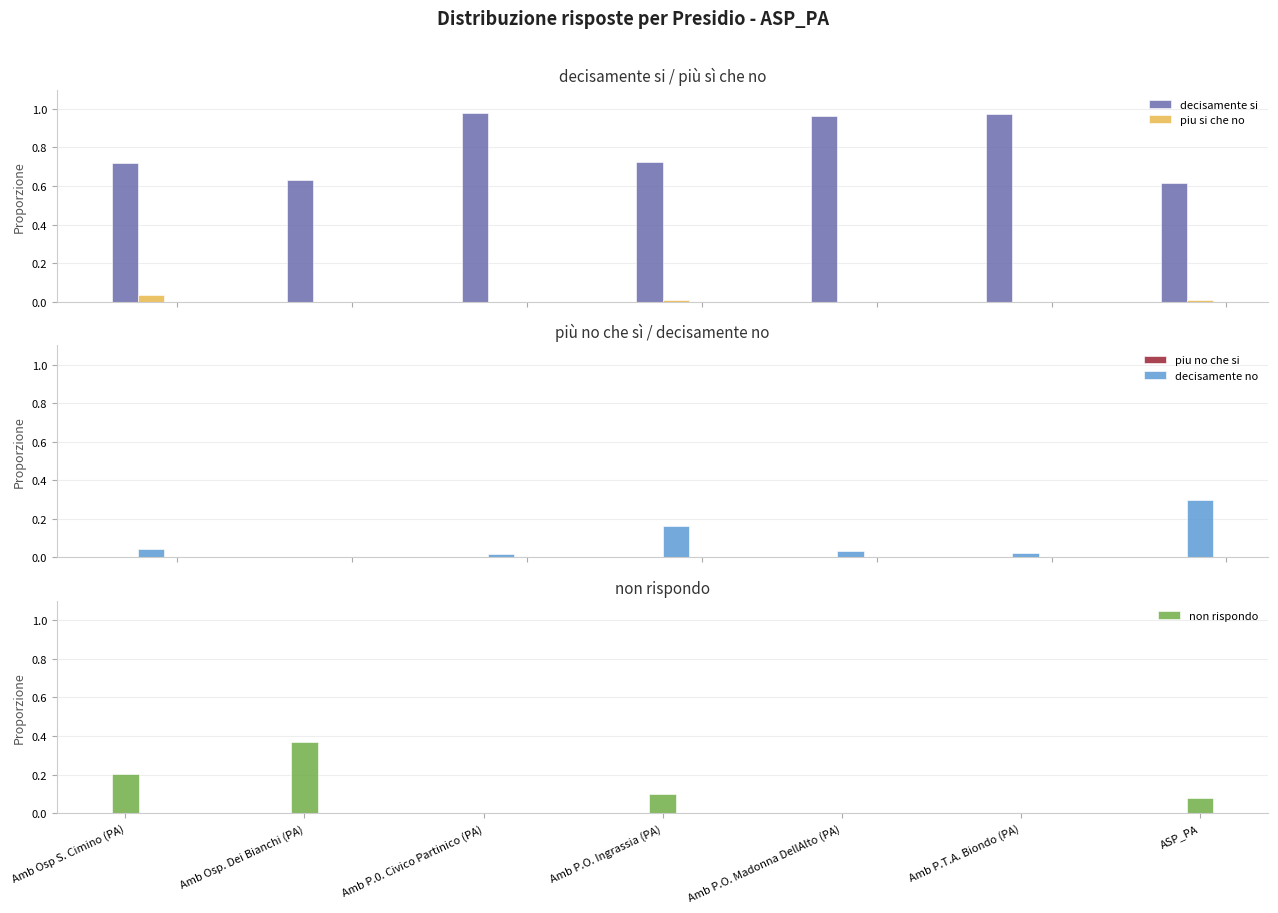

Which series has the largest total across all categories?

decisamente si